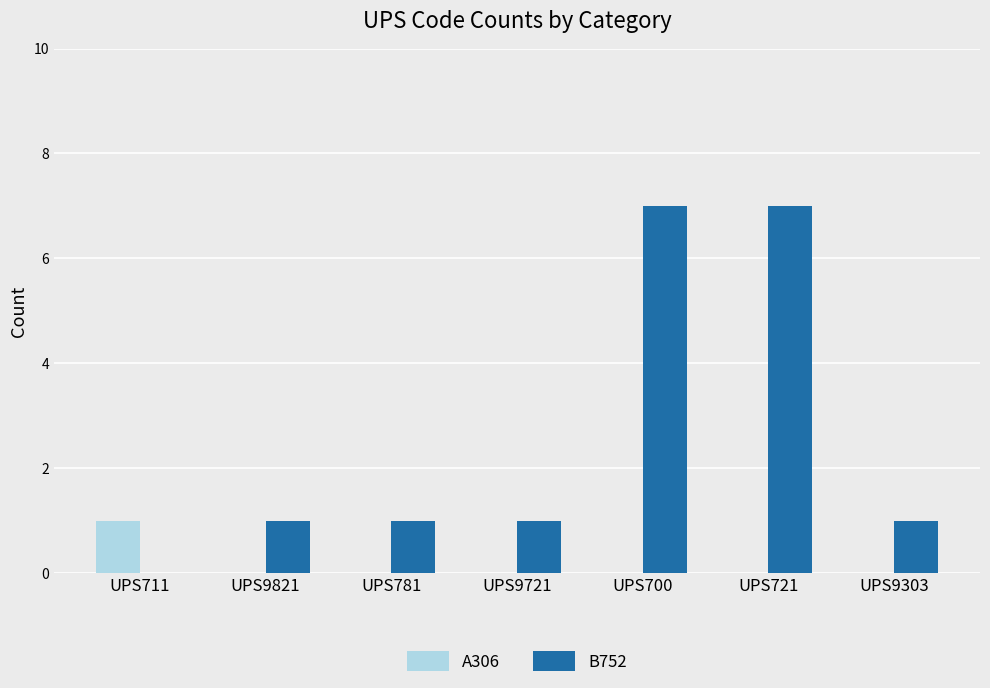

Between UPS781 and UPS700, which series saw the biggest shift?

B752